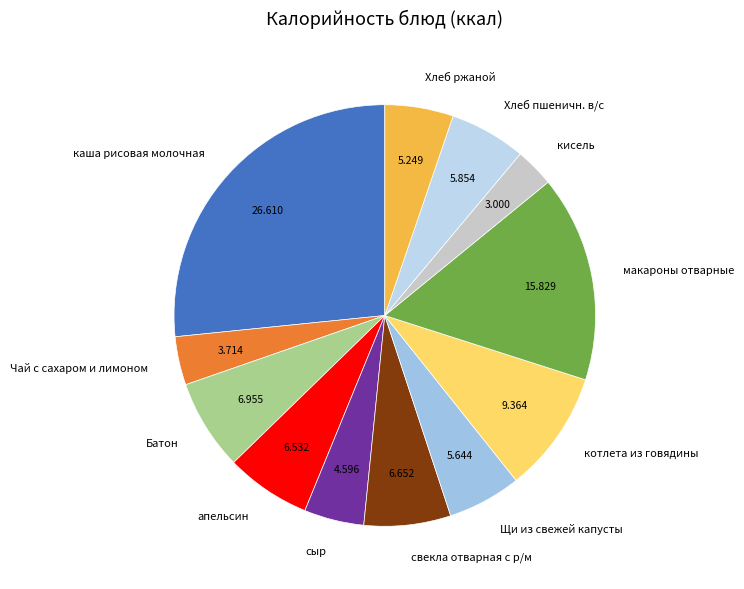

The макароны отварные slice represents 9% of the pie. True or false?

False